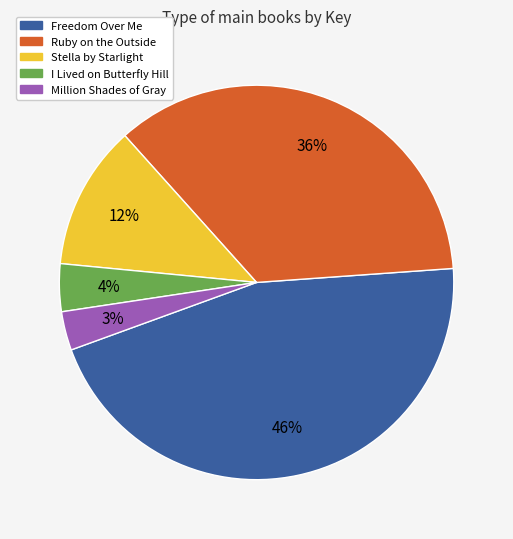

Which slice is the smallest?

Million Shades of Gray